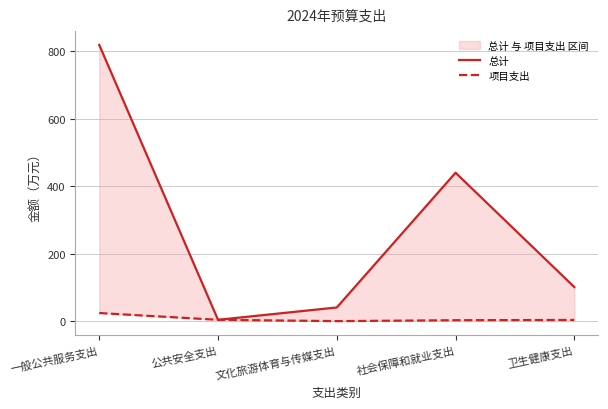

The 总计 series shows 222.0 at 社会保障和就业支出. True or false?

False